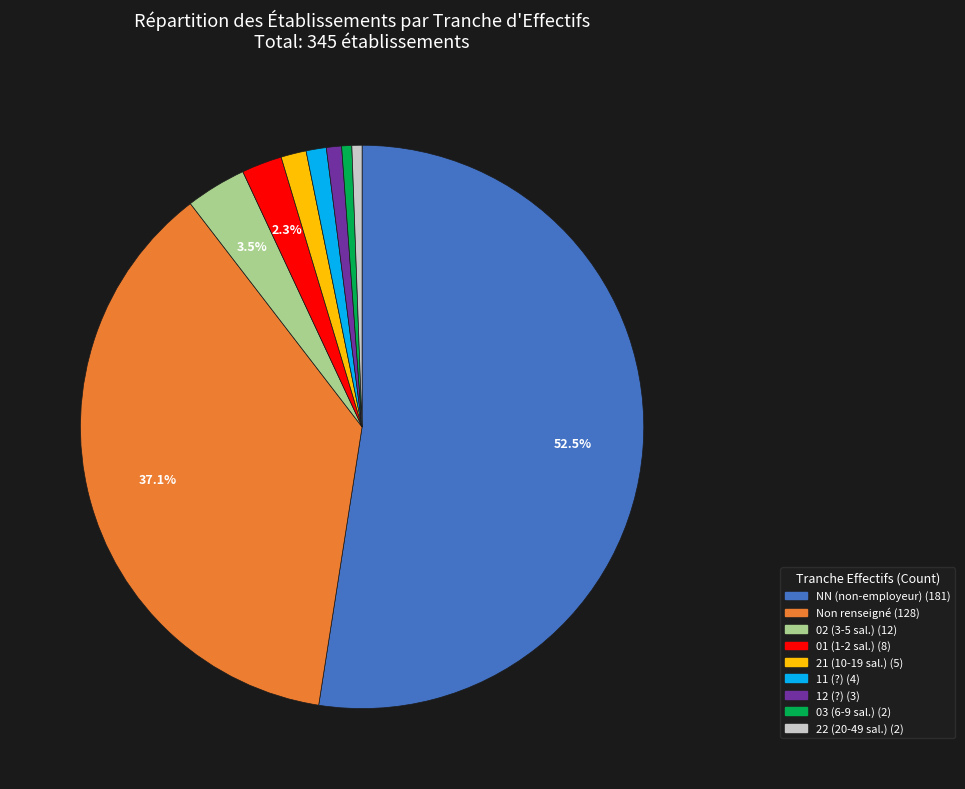

Does any single category account for the majority?

Yes